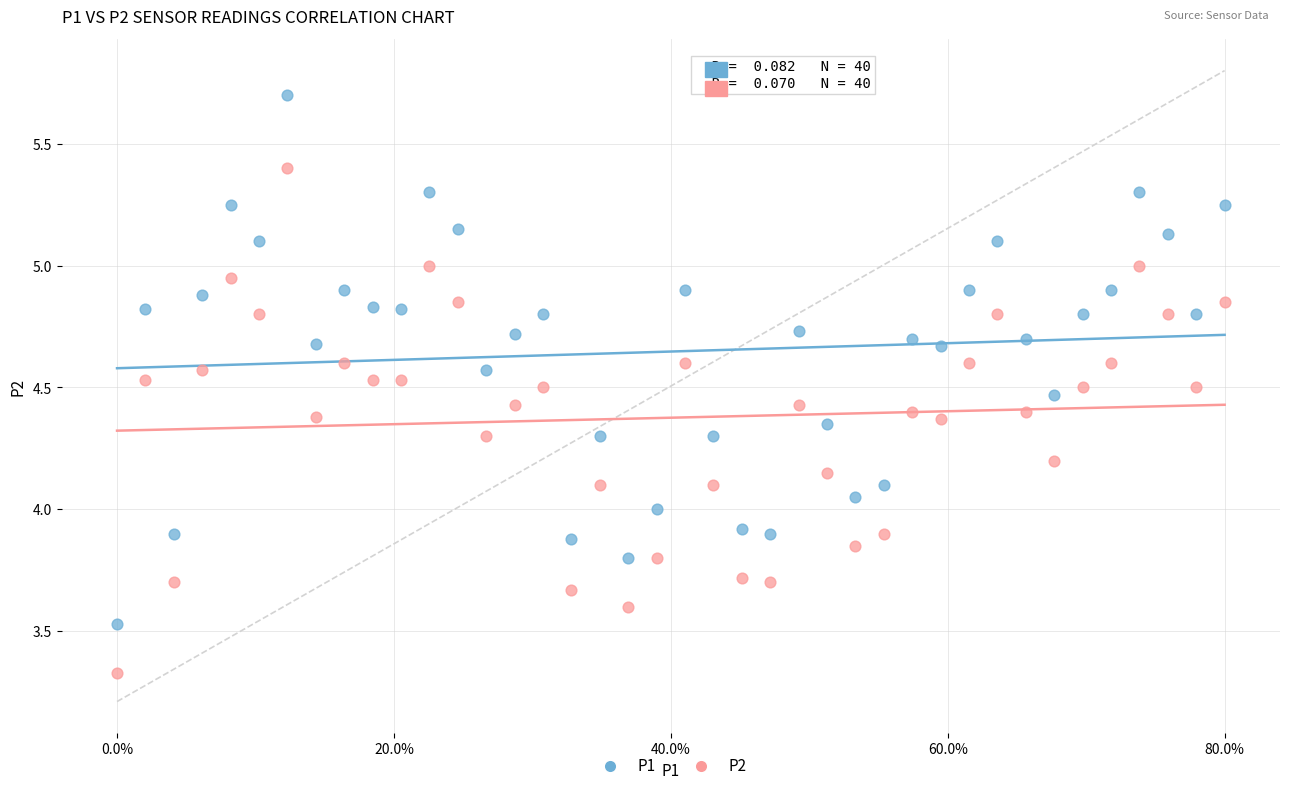

Which series contains the lowest Y value?

P2